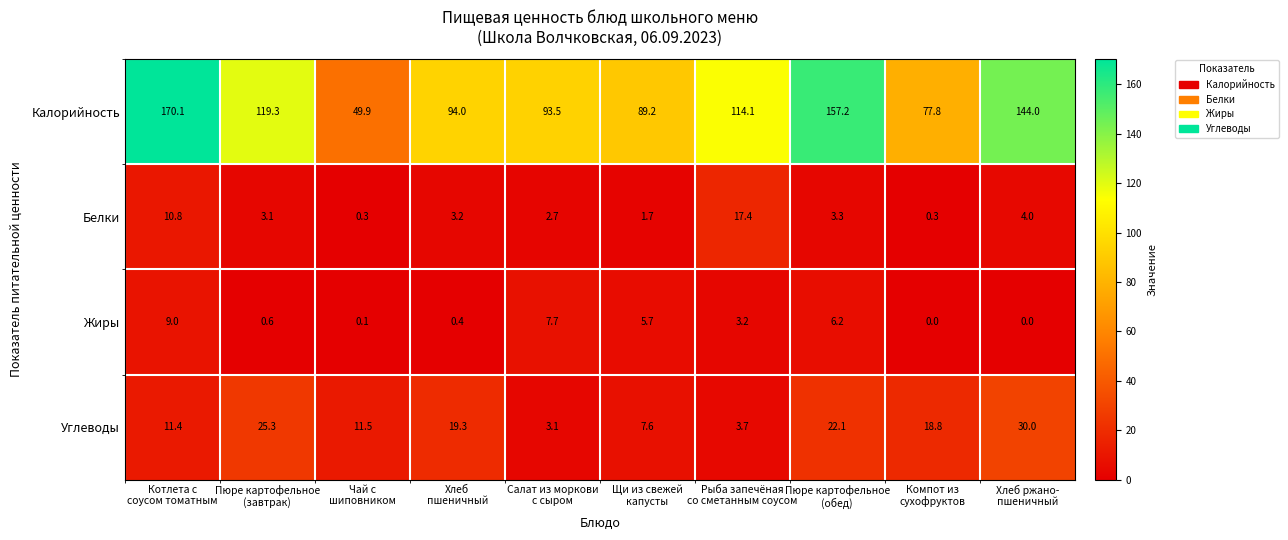

What is the difference between the maximum and second lowest values in the Углеводы series?

26.3